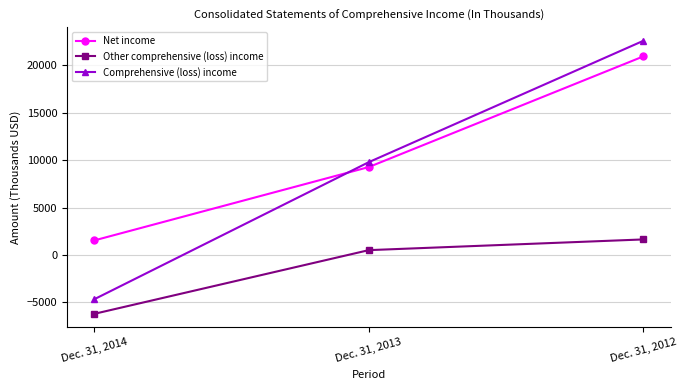

What is the value of the Other comprehensive (loss) income point at the 3rd from the left?

1645